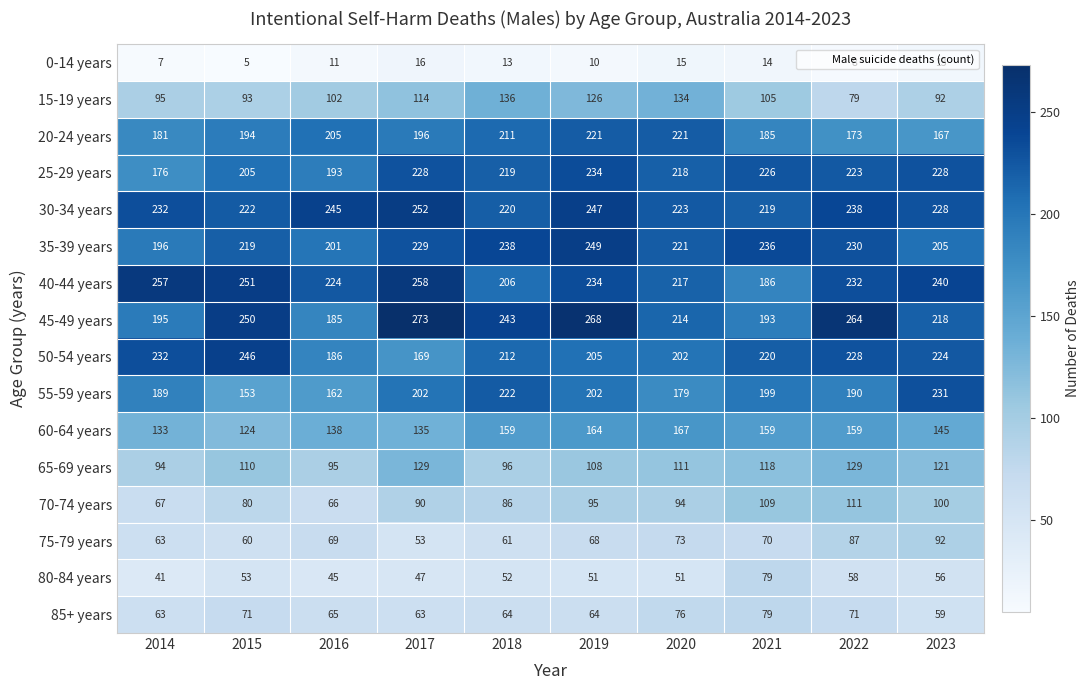

At which category does the chart reach its minimum across all series?

2015